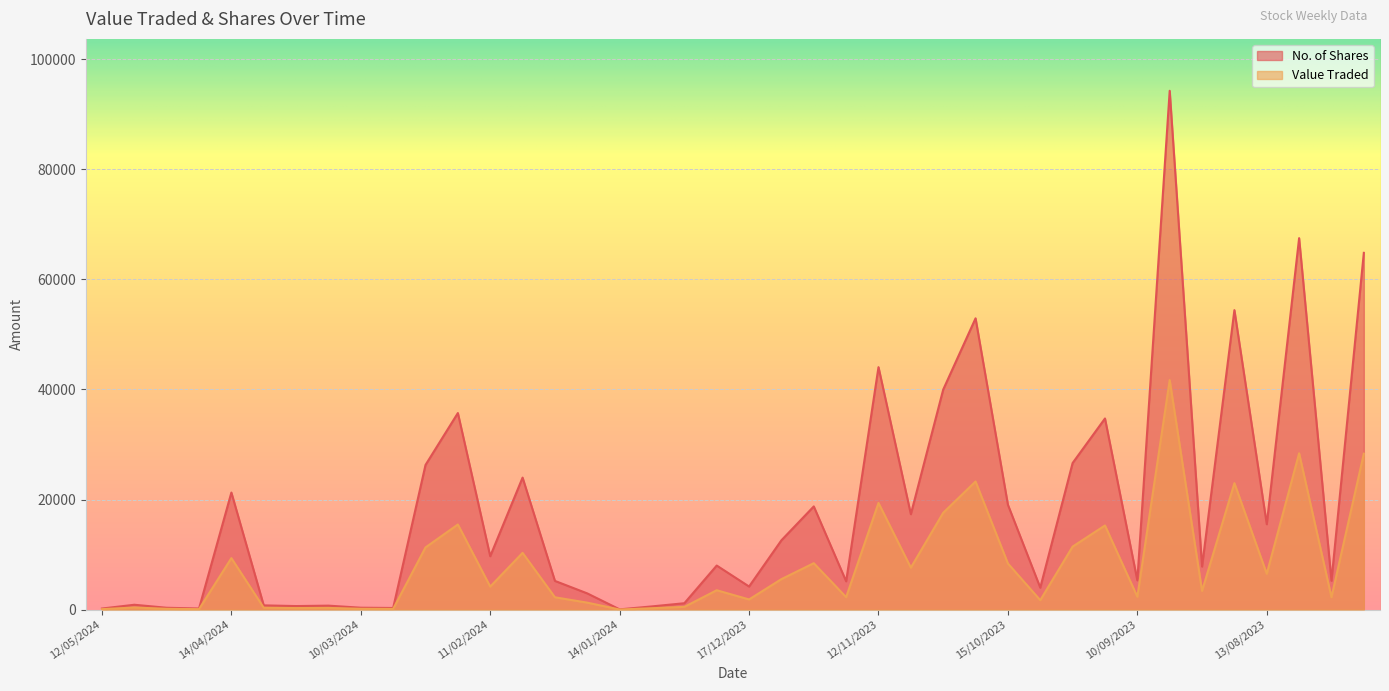

What is the sum of the Value Traded values at 22/10/2023 and 28/01/2024?

25524